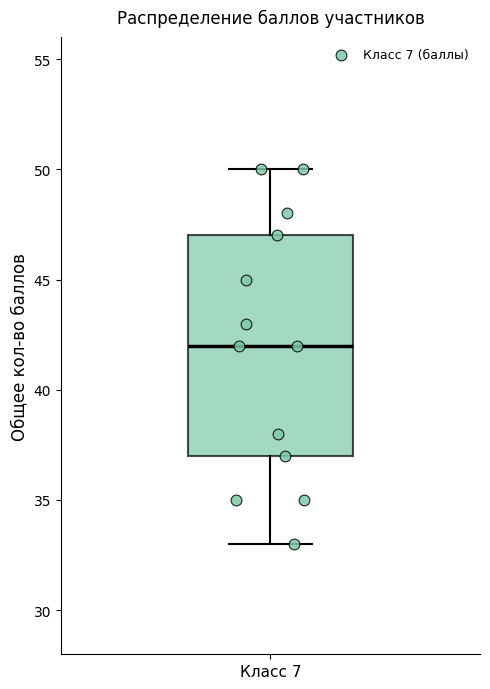

Where does the median line of the box for Класс 7 sit on the y-axis? The values are not printed on the chart, so give them approximately, as read against the axis.

42